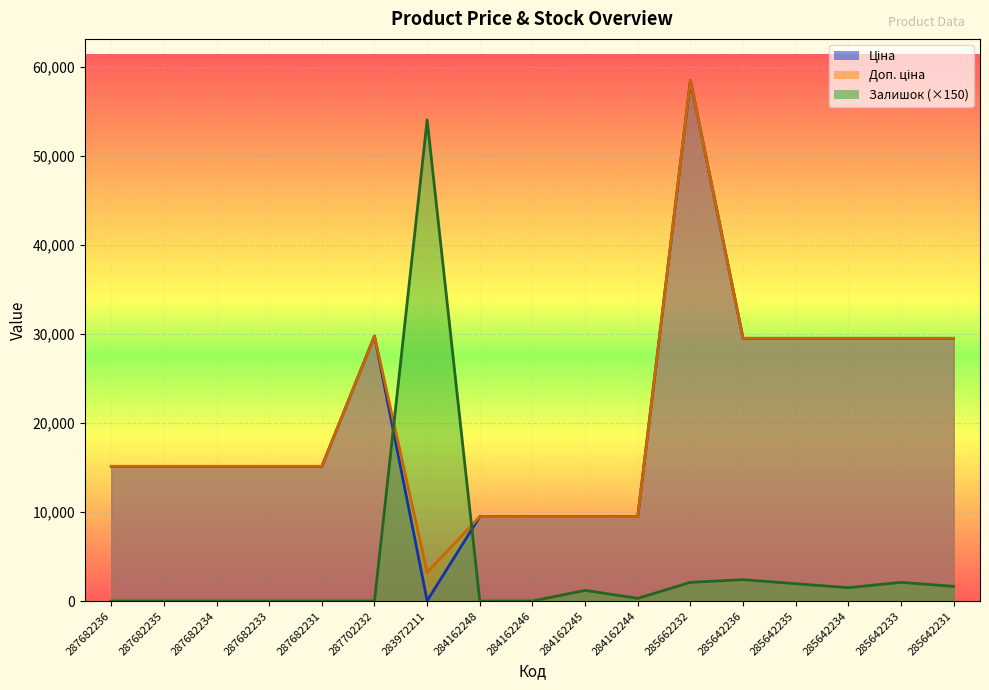

List the series in order of their peak value, lowest first.

Залишок, Ціна, Доп. ціна